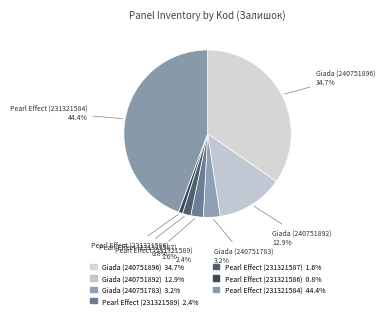

What is the smallest slice in the pie chart?

Alvic panel 18 mm. Pearl Effect (231321586)